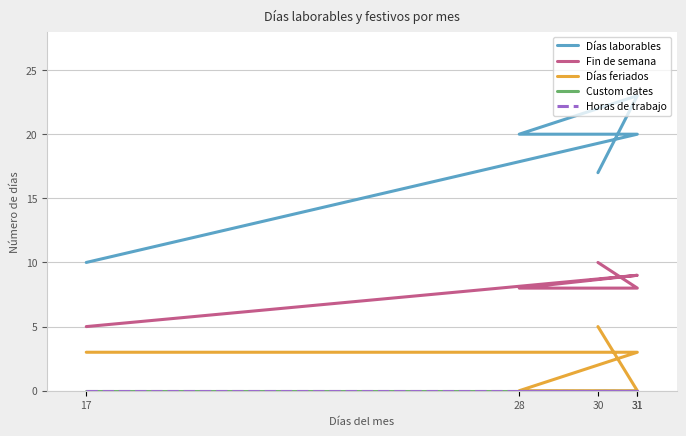

True or false: Custom dates and Días feriados intersect in this chart.

False